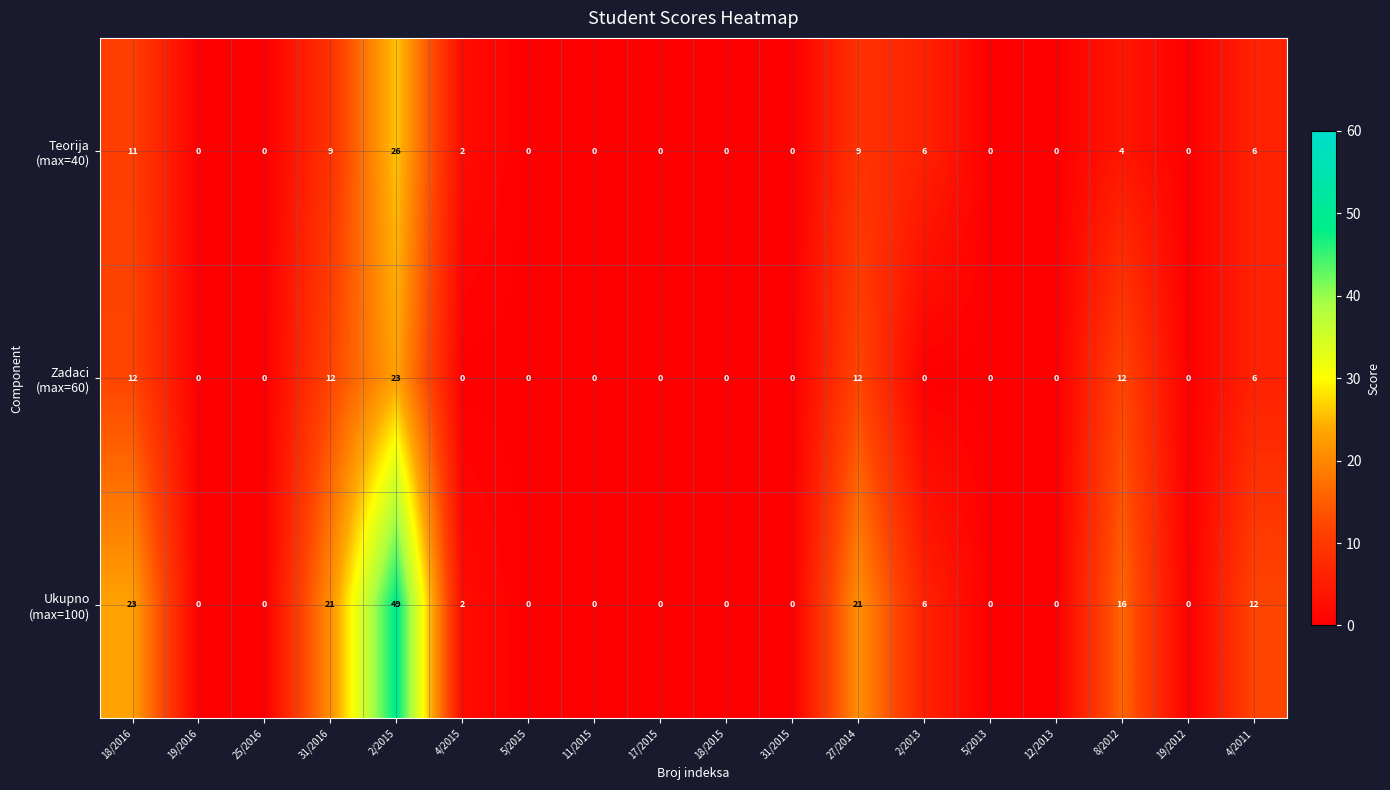

Which category has the highest value across all series?

2/2015